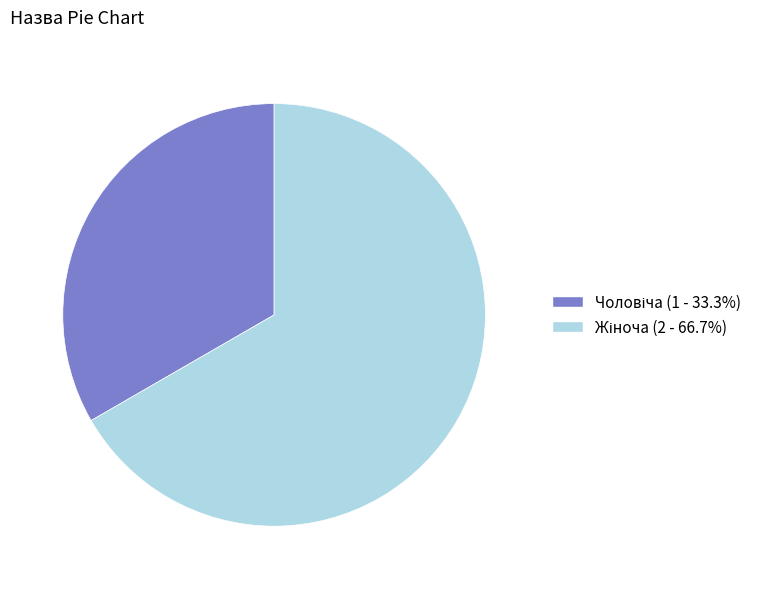

Is there a majority slice in this chart?

Yes